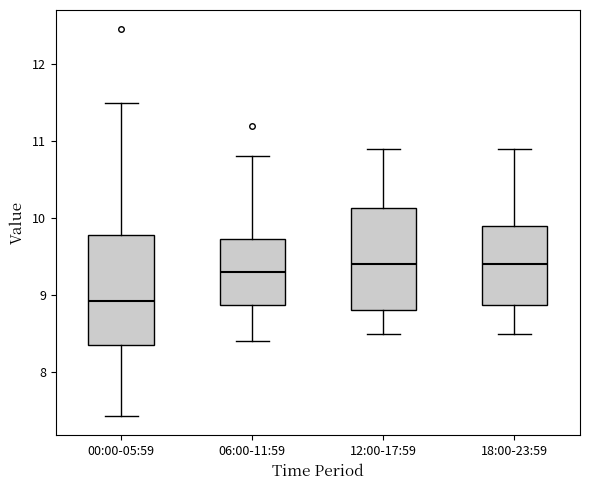

Which box's median line is the lowest?

00:00-05:59